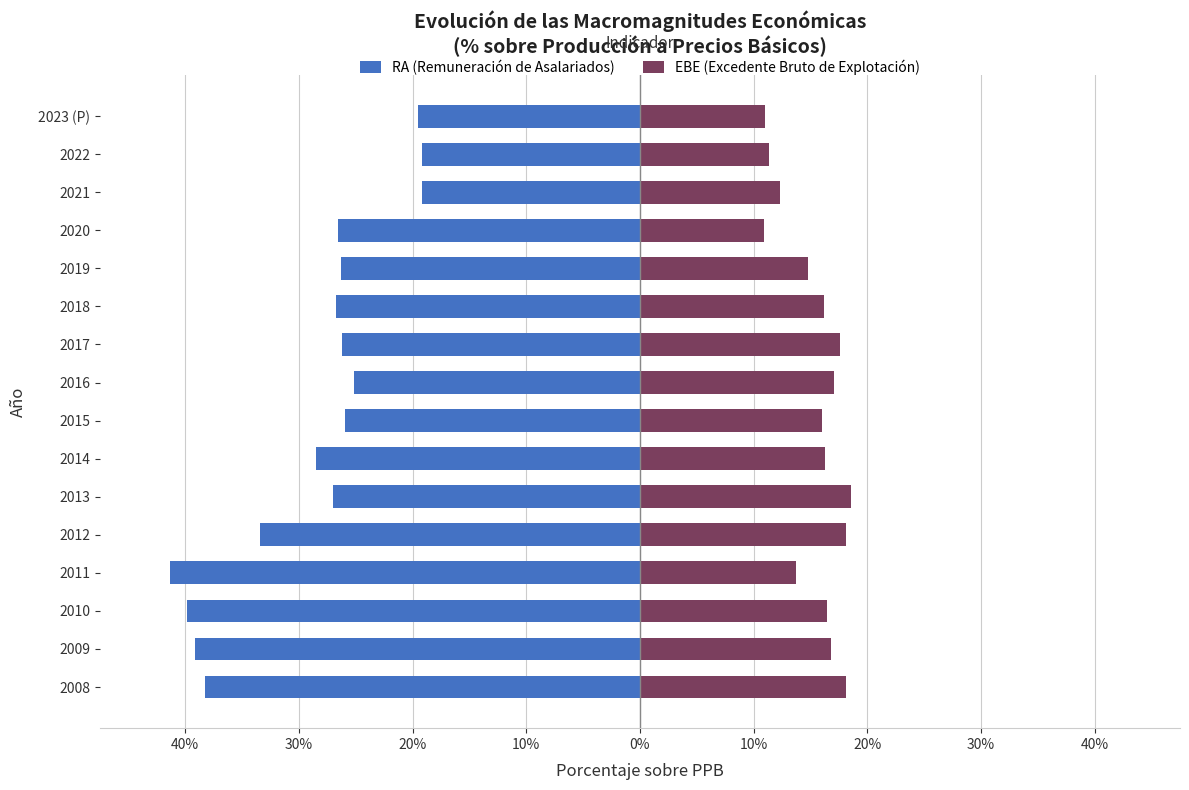

What is the highest value of the EBE (Excedente Bruto de Explotación) series?

18.6